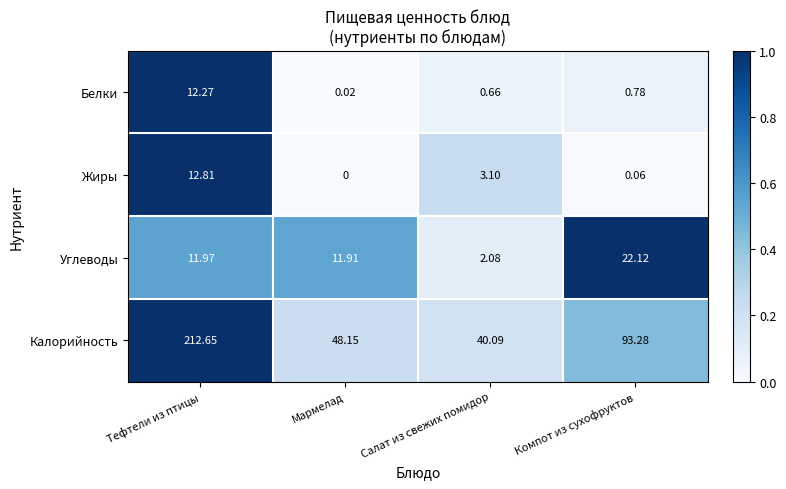

List the series in order of their peak value, highest first.

Калорийность, Углеводы, Жиры, Белки